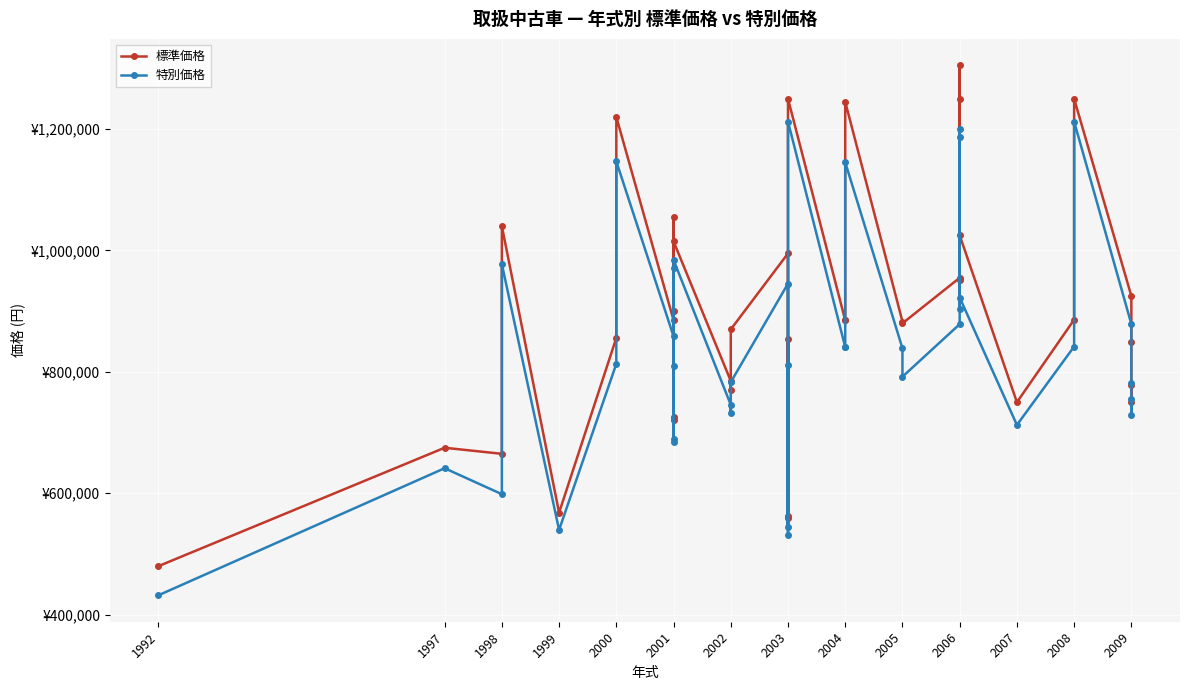

Is it true that 標準価格 equals 925000 at 2009?

True